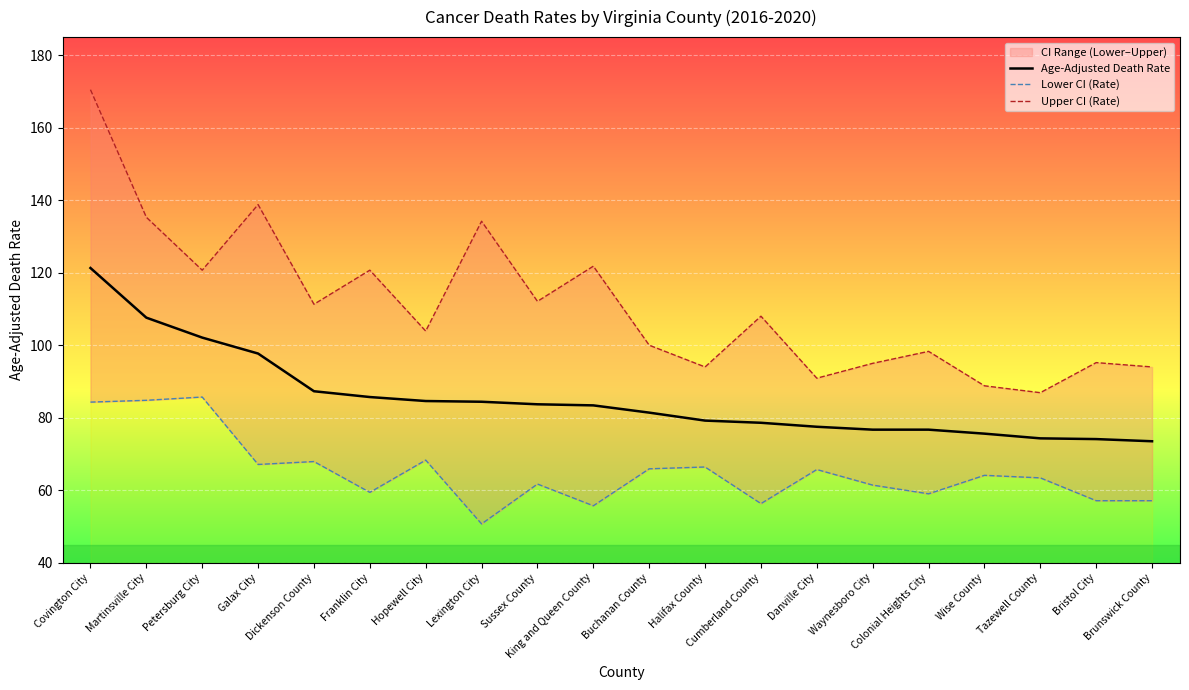

How many data points does each series have?

20